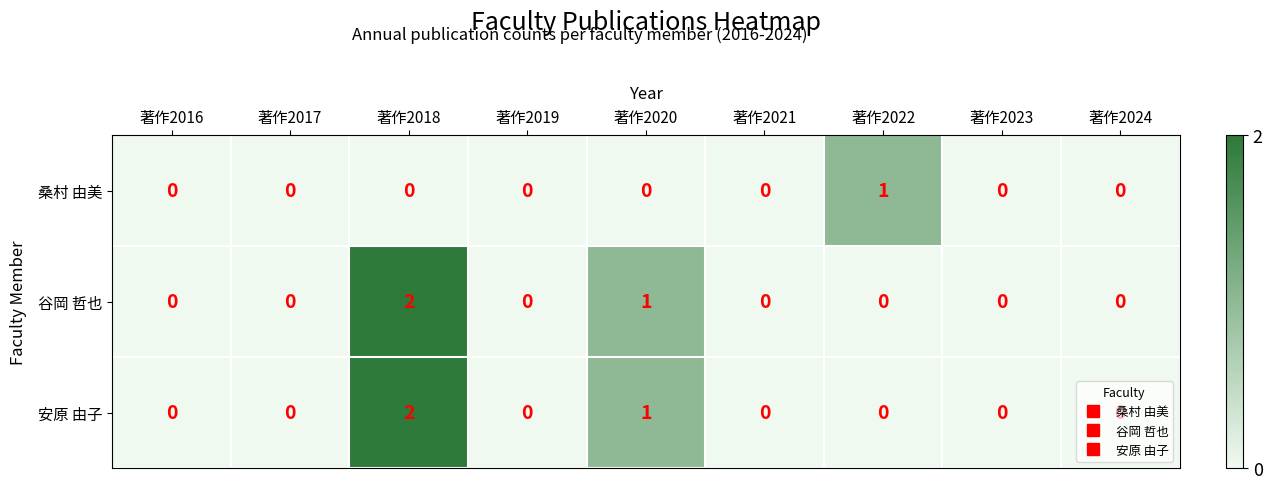

Between 著作2016 and 著作2022, which series saw the biggest shift?

桑村 由美